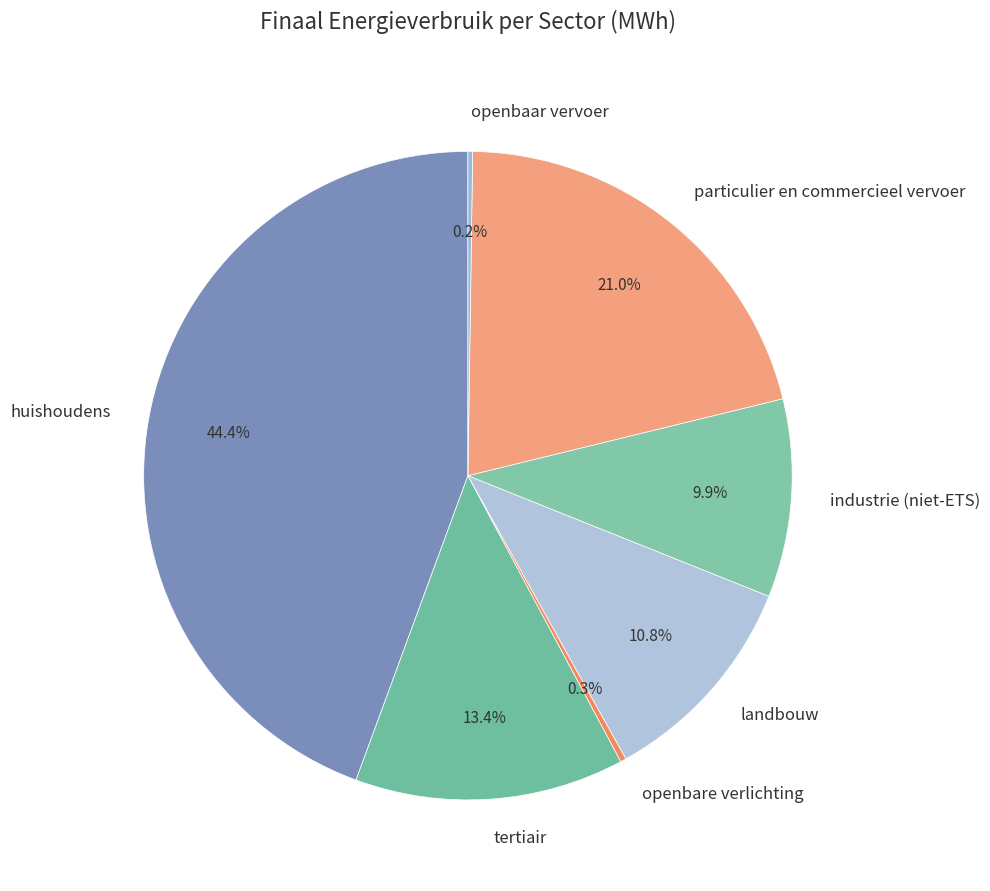

Does tertiair account for over 50% of the chart?

No